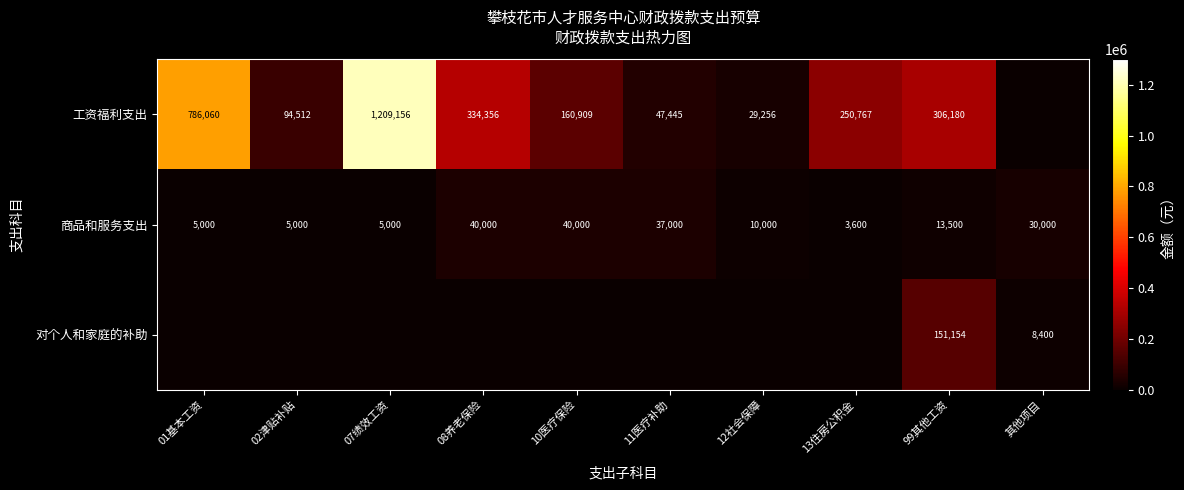

True or false: 商品和服务支出 has a value of 23437 at 99其他工资.

False